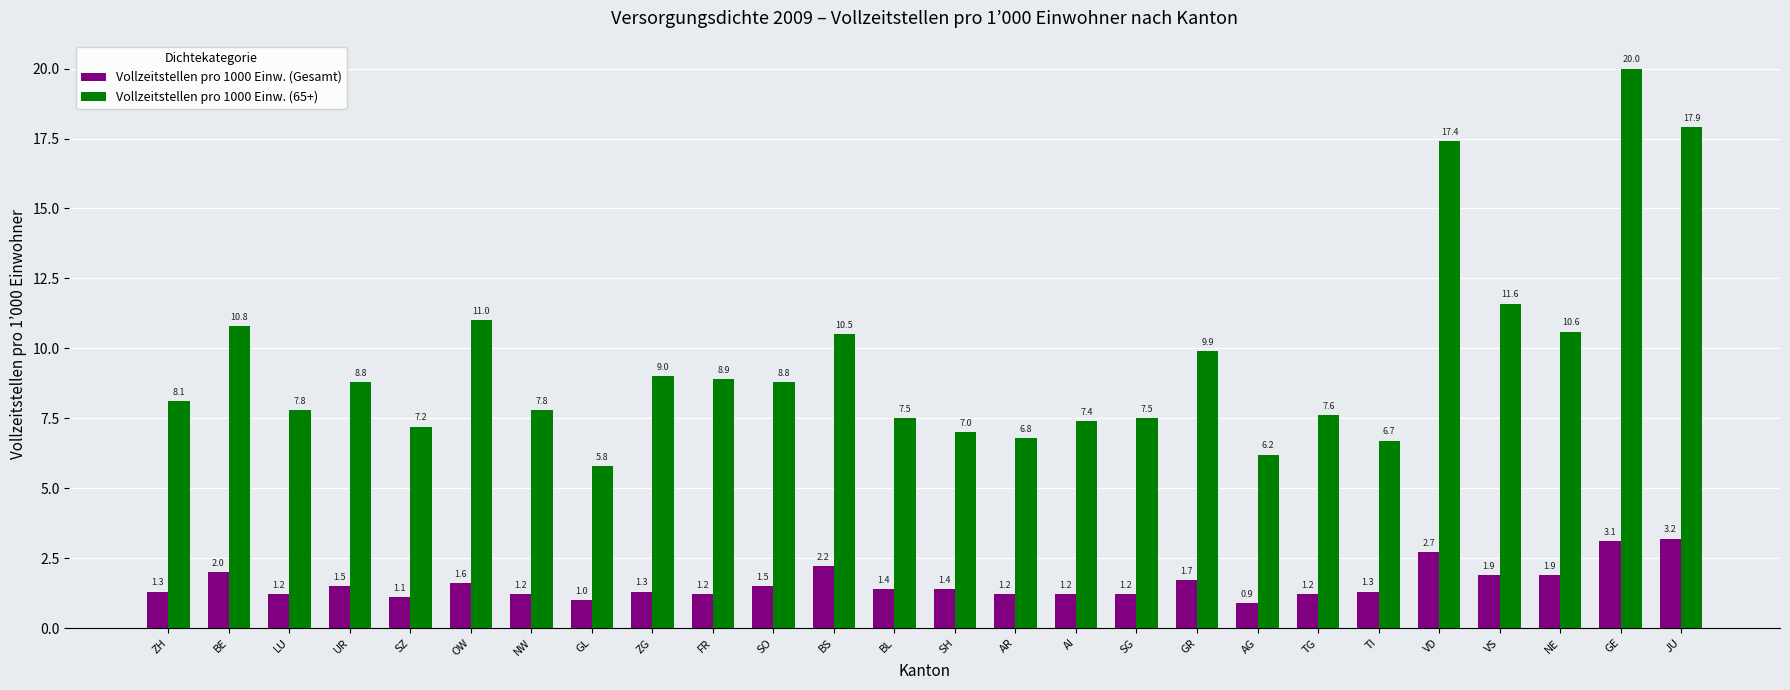

Which category has the lowest value in the Vollzeitstellen pro 1000 Einw. (Gesamt) series?

AG